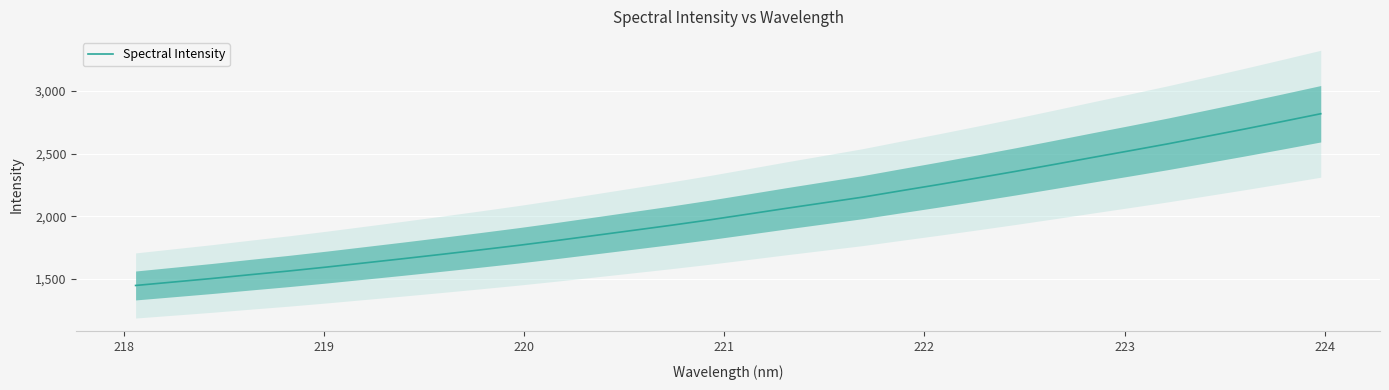

How many data points are above 2016?

16